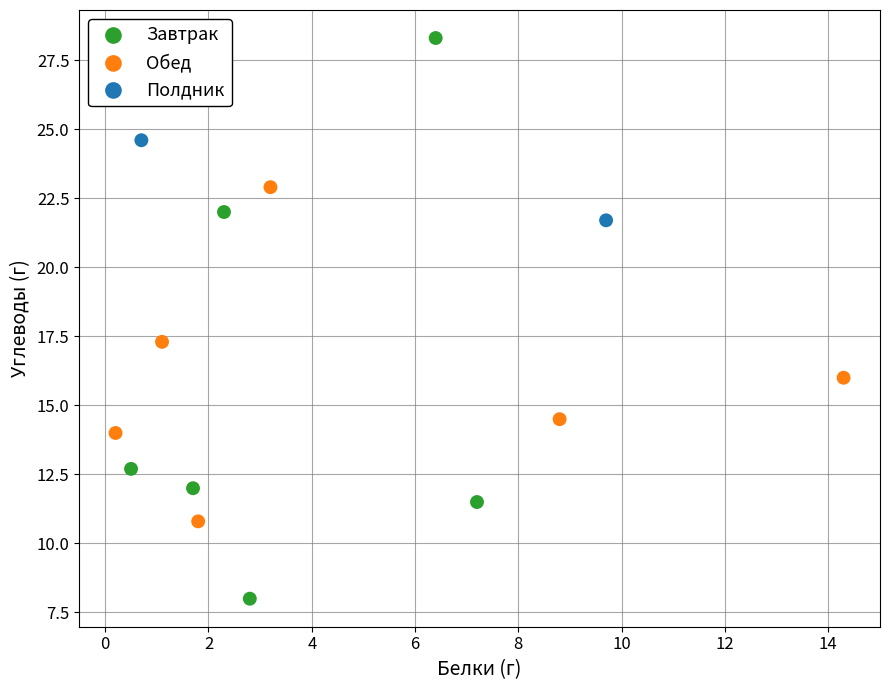

Which series has the largest Y range (max minus min)?

Завтрак